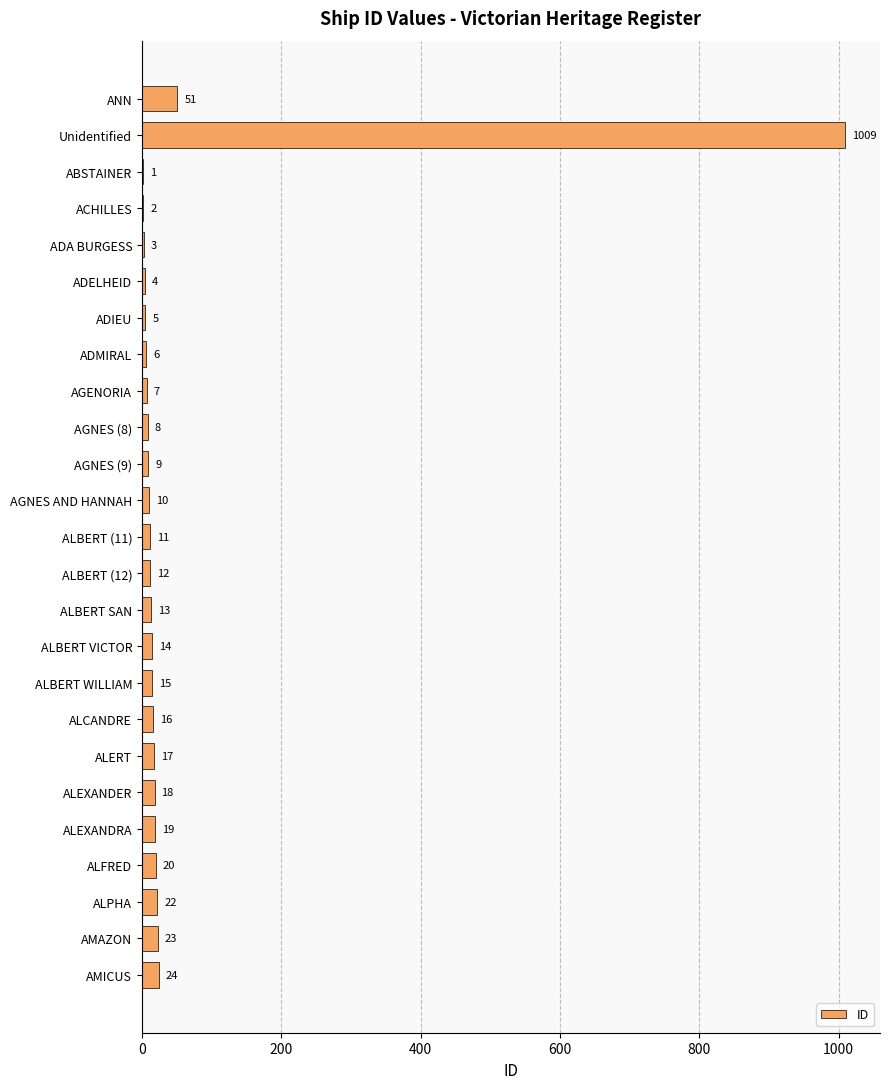

Are the bars grouped side by side (vs. stacked)?

No